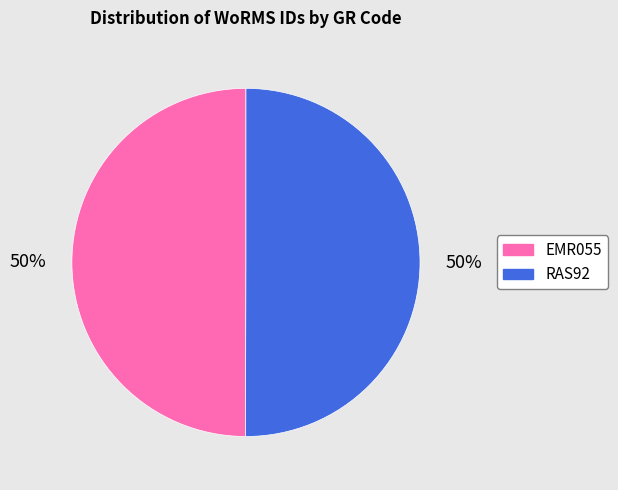

What percentage is the EMR055 slice, to the nearest percent?

50%